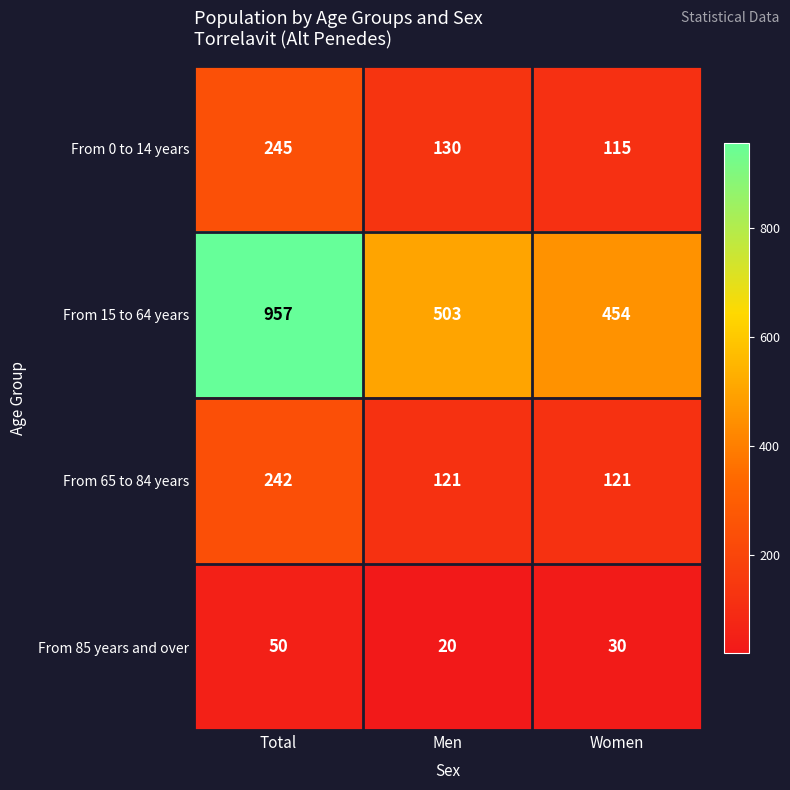

Rank the series by their maximum value, from lowest to highest.

From 85 years and over, From 65 to 84 years, From 0 to 14 years, From 15 to 64 years